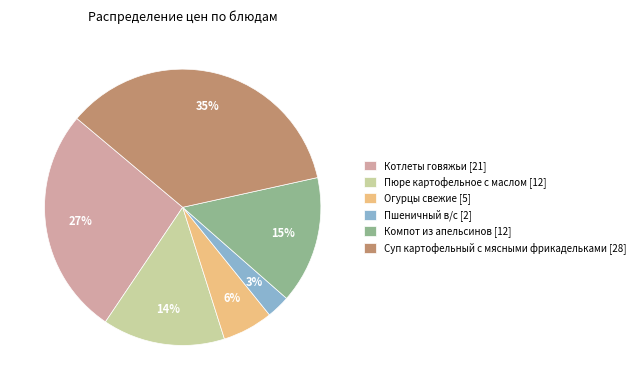

To the nearest percent, what is the combined percentage of Пшеничный в/с and Суп картофельный с мясными фрикадельками?

38%